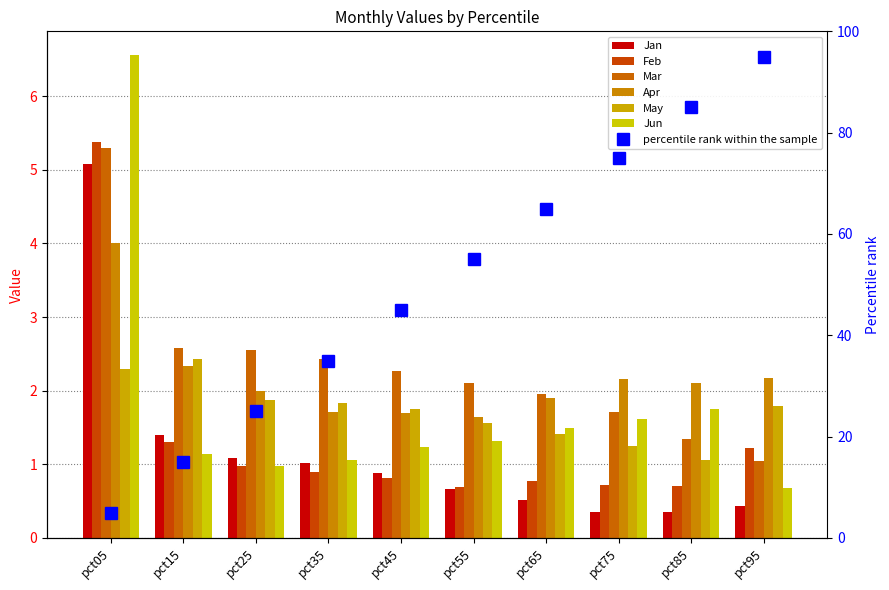

Is the value of Apr at pct45 greater than the value of Jun at pct85?

No